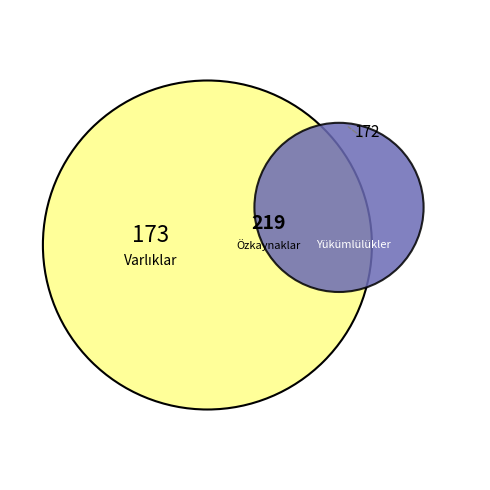

True or false: Nakit ve Nakit Benzerleri accounts for 53% of the total.

False